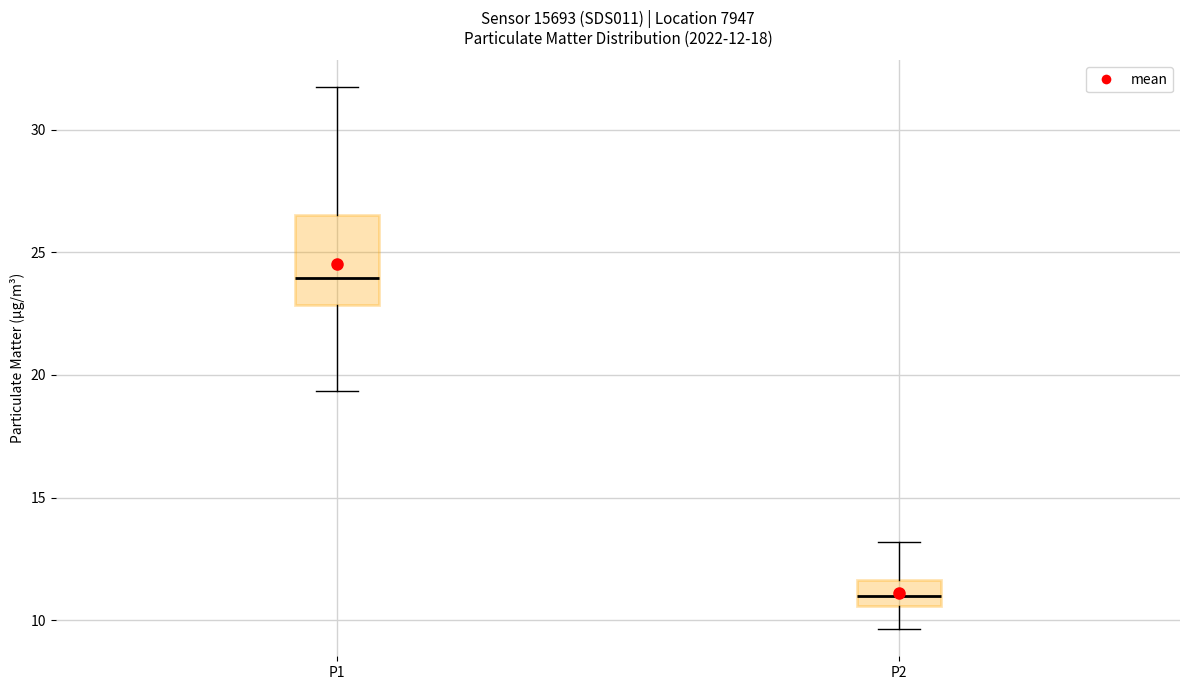

Which box has the highest median line?

P1